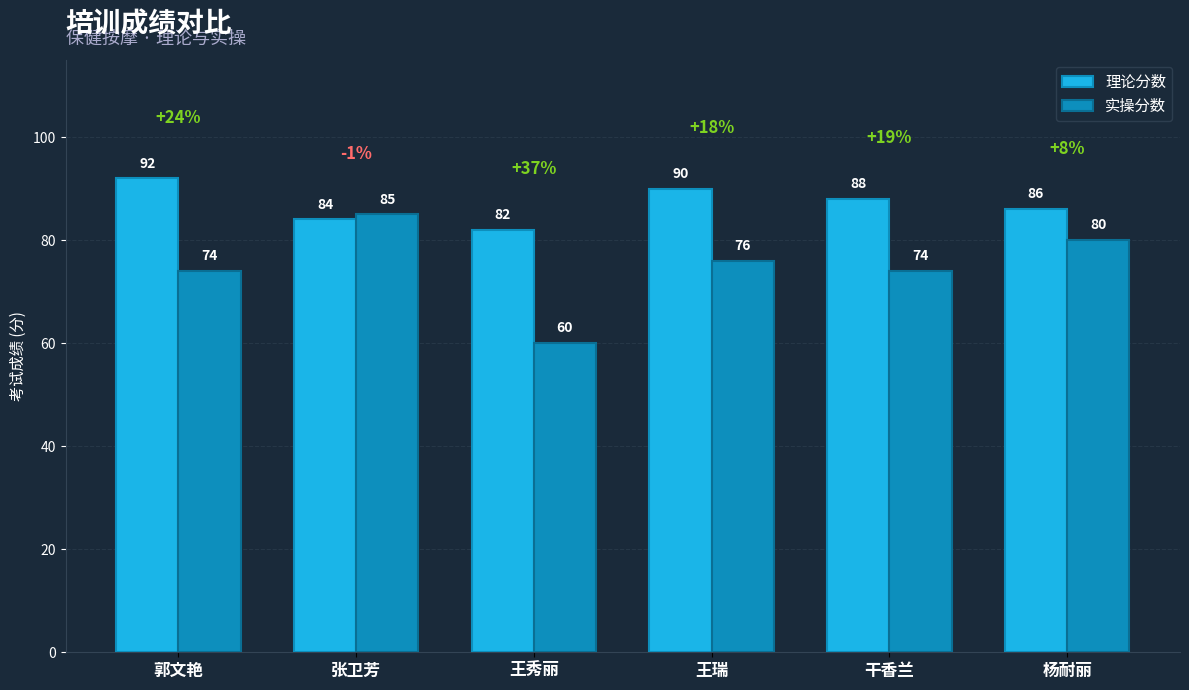

Which category has the highest value in the 实操分数 series?

张卫芳